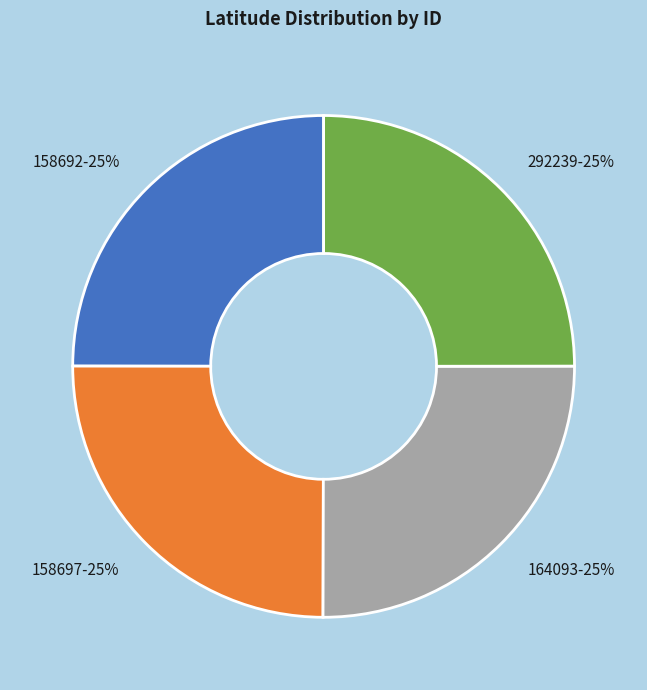

Is it true that 164093-25% is 25% of the pie?

True